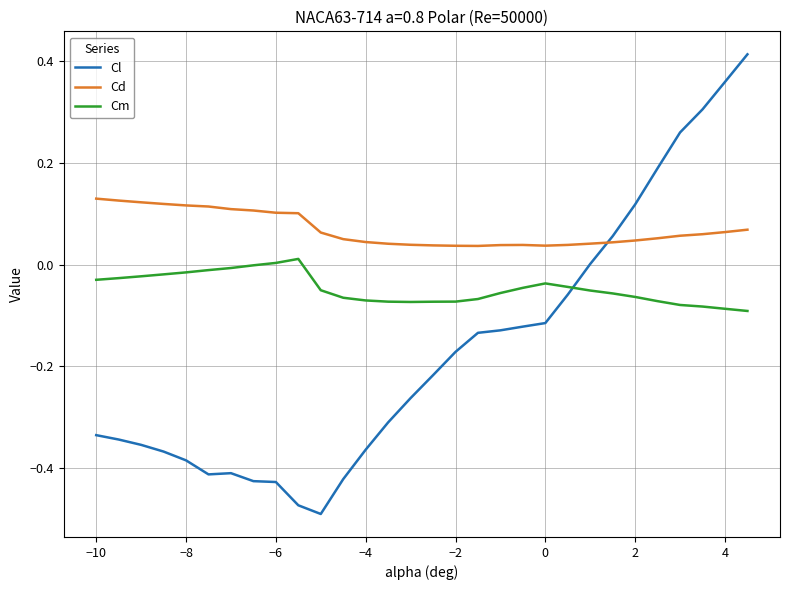

Which series has the widest spread of values?

Cl